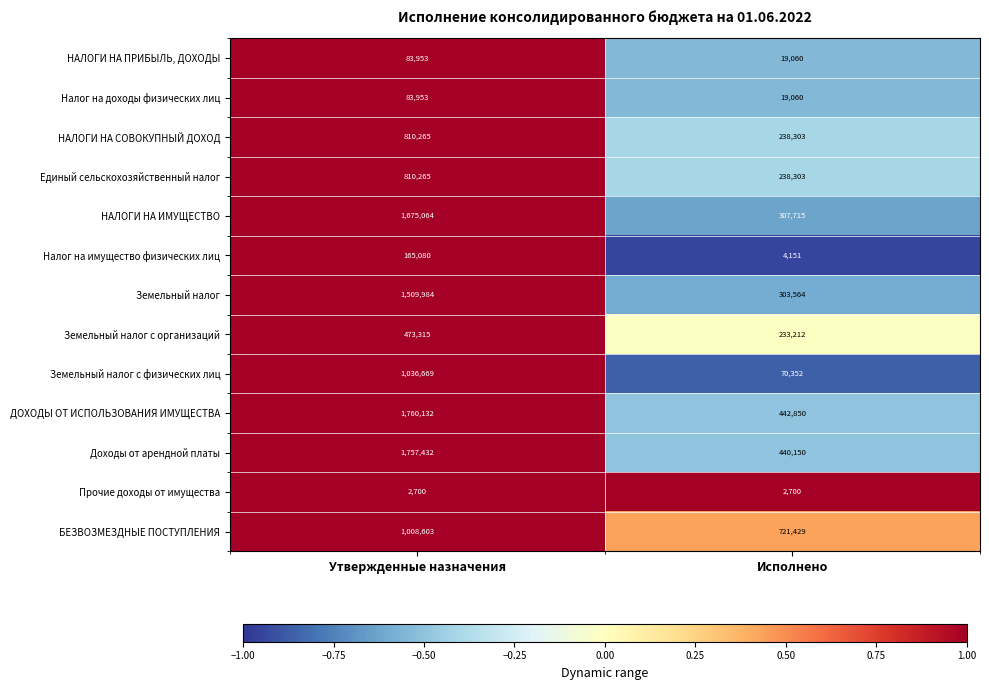

The value of БЕЗВОЗМЕЗДНЫЕ ПОСТУПЛЕНИЯ at Утвержденные назначения is 1008603. True or false?

True